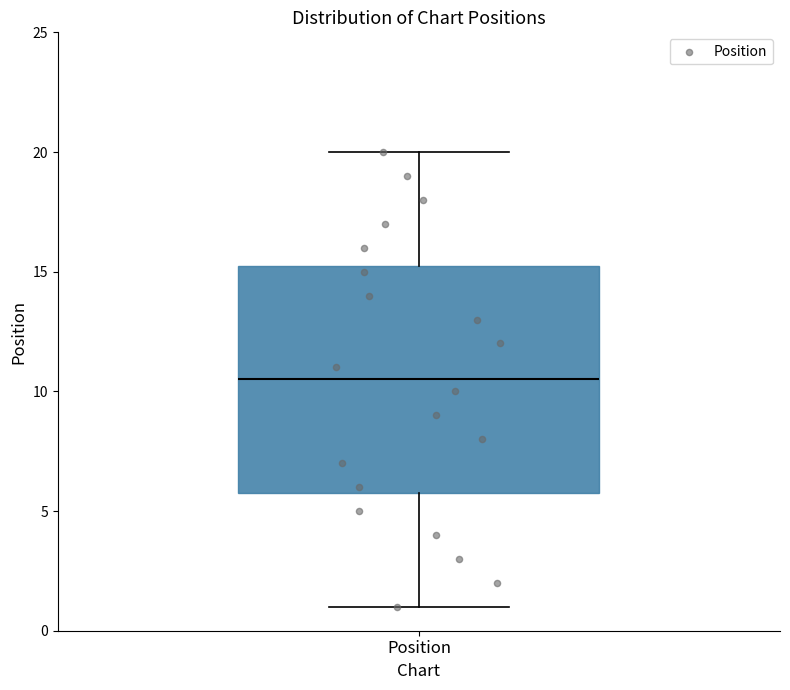

Read this box plot against the y-axis: the position of the median line, the range covered by the box, and the ends of both whiskers. The values are not printed on the chart, so give them approximately, as read against the axis.

median 10.5, box 6.0 to 15.5, whiskers 1.0 to 20.0